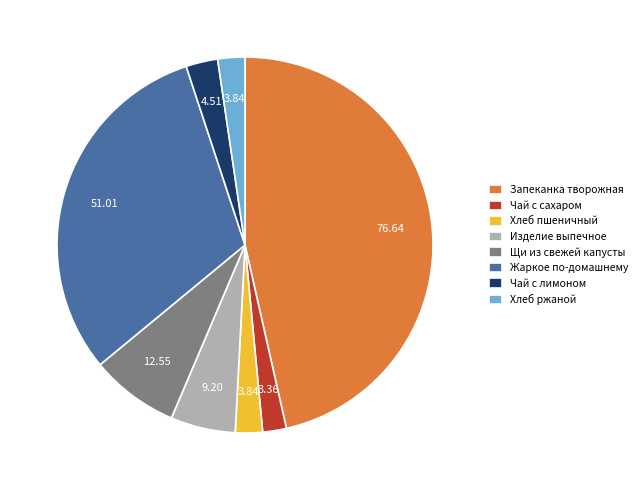

Approximately how many times larger is the value at Изделие выпечное compared to Хлеб пшеничный?

2.4